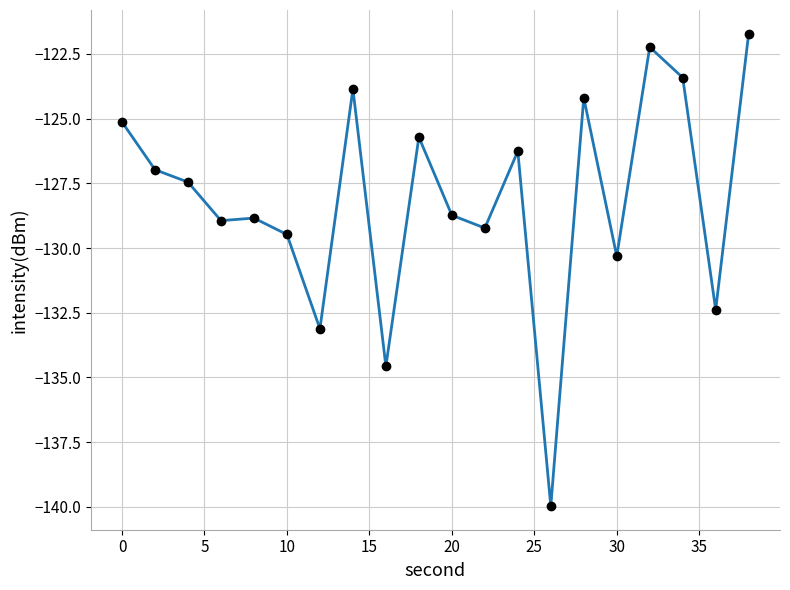

Count the number of categories in the chart.

20